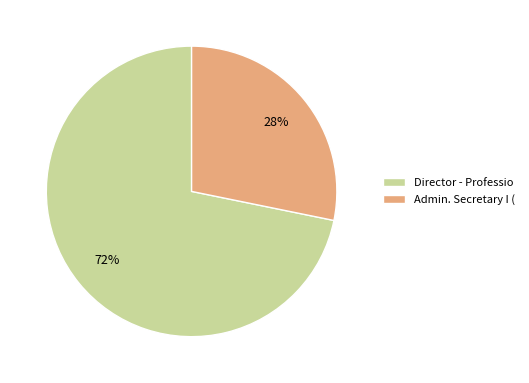

True or false: Admin. Secretary I ( accounts for 43% of the total.

False